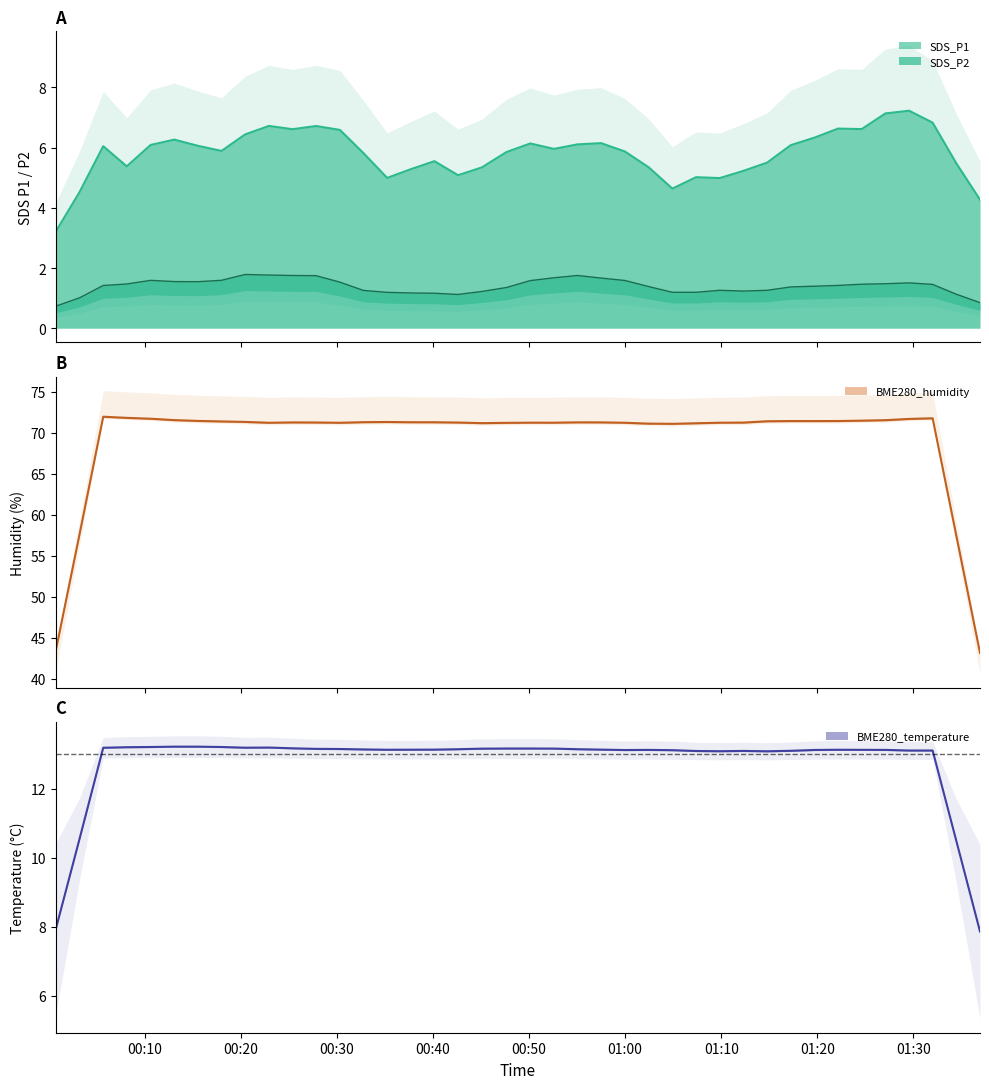

True or false: BME280_humidity has more than 0 points higher than both neighbors.

True